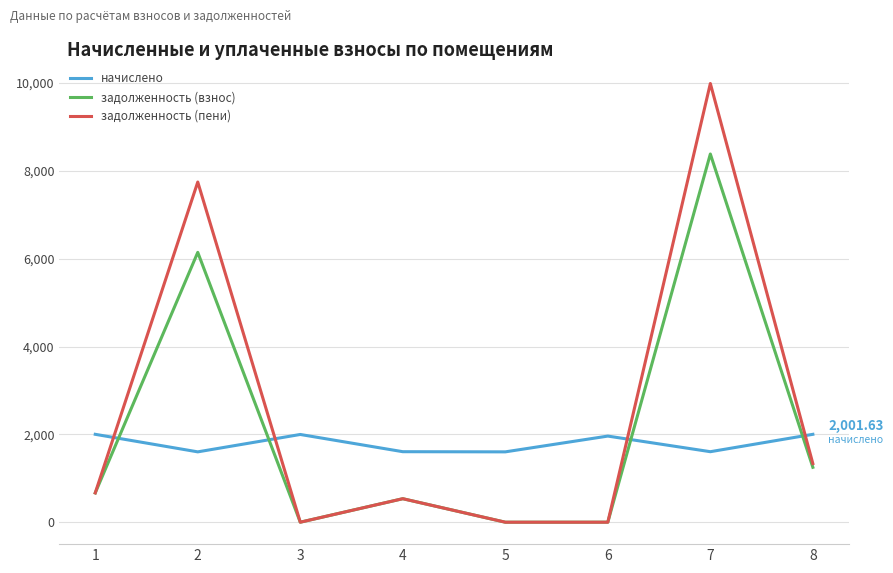

The задолженность (взнос) series shows 6145.1 at 2. True or false?

True